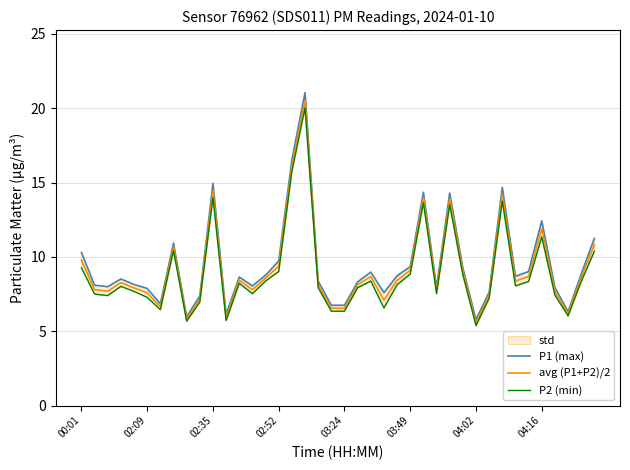

List the series in order of their peak value, lowest first.

P2 (min), avg (P1+P2)/2, P1 (max)